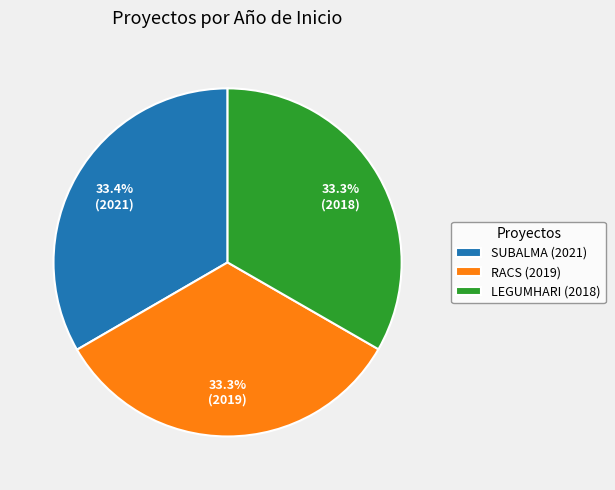

Does any single category account for the majority?

No